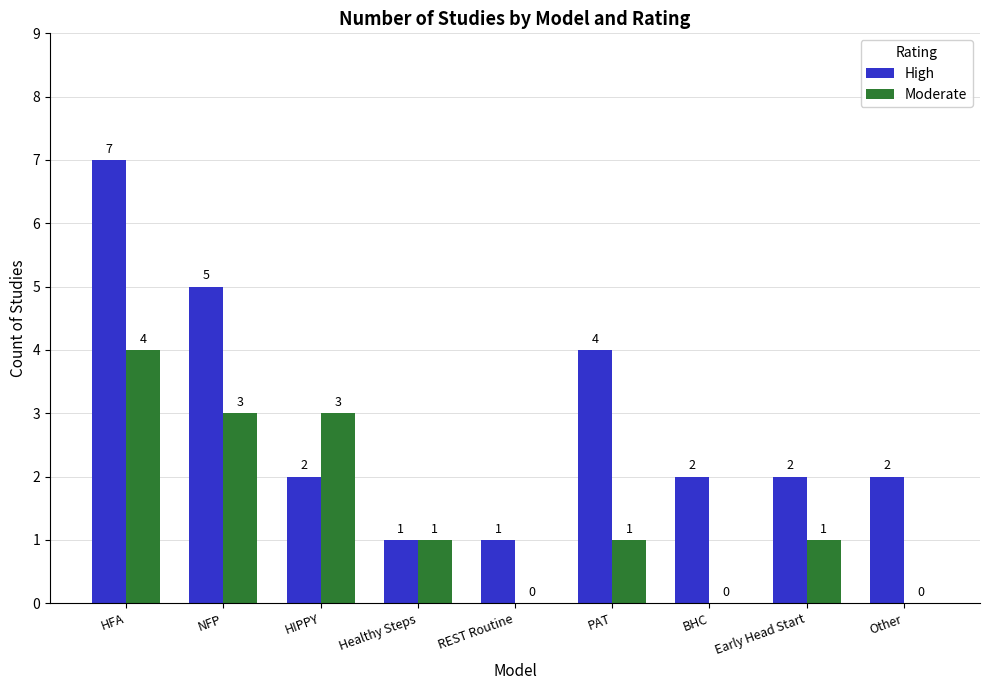

At which category is the sum across all series the highest?

HFA